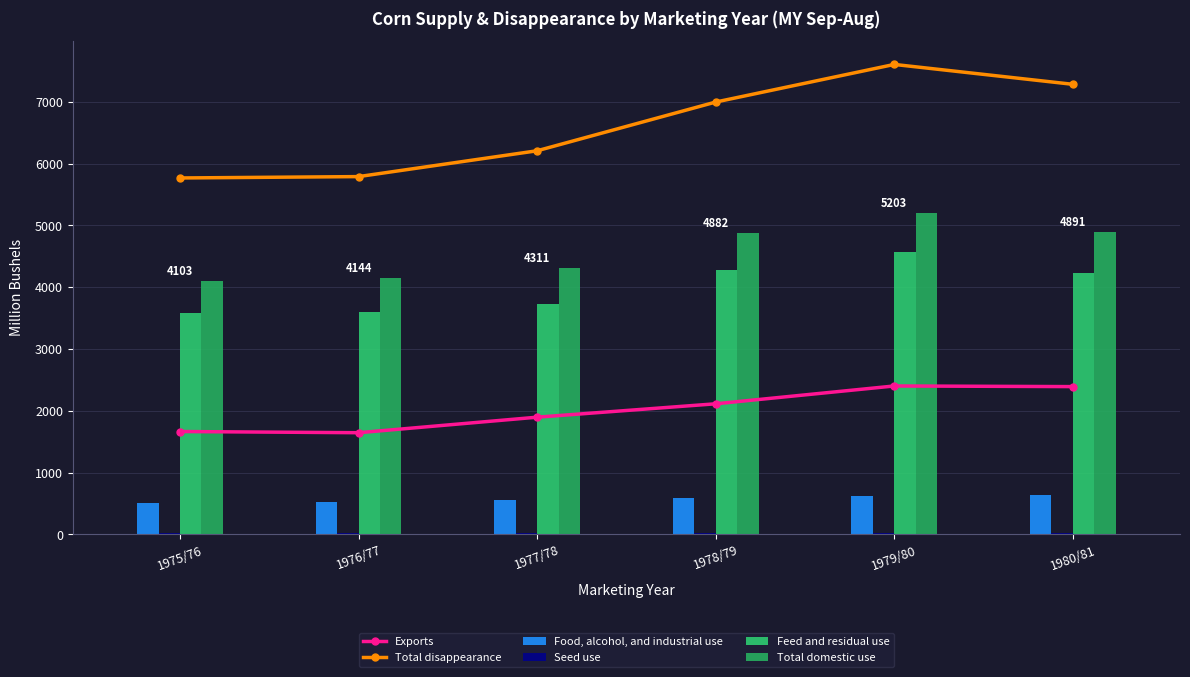

The Exports series shows 912.9 at 1975/76. True or false?

False